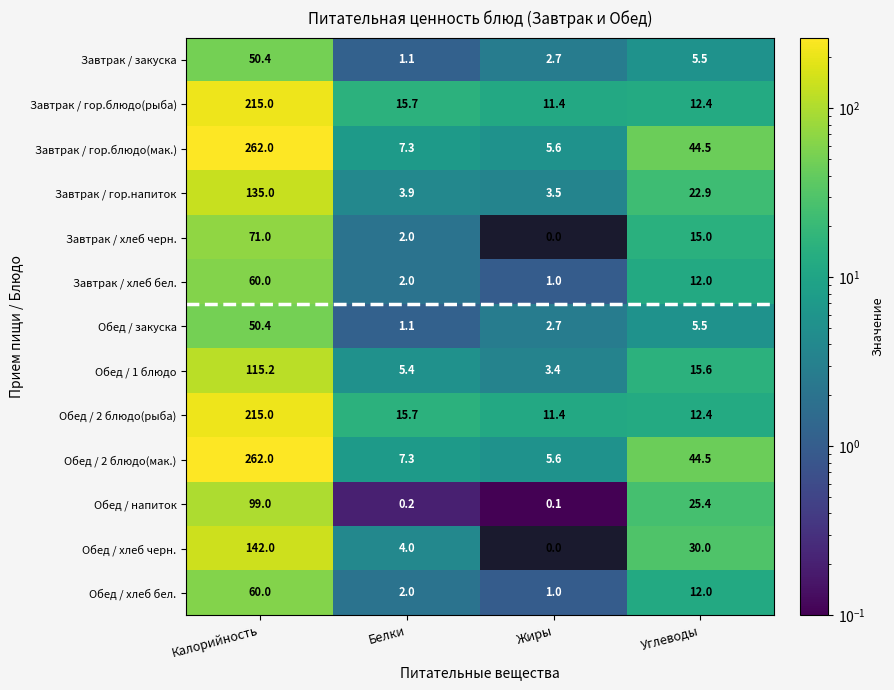

What is the spread (max minus min) of values at Жиры?

11.4